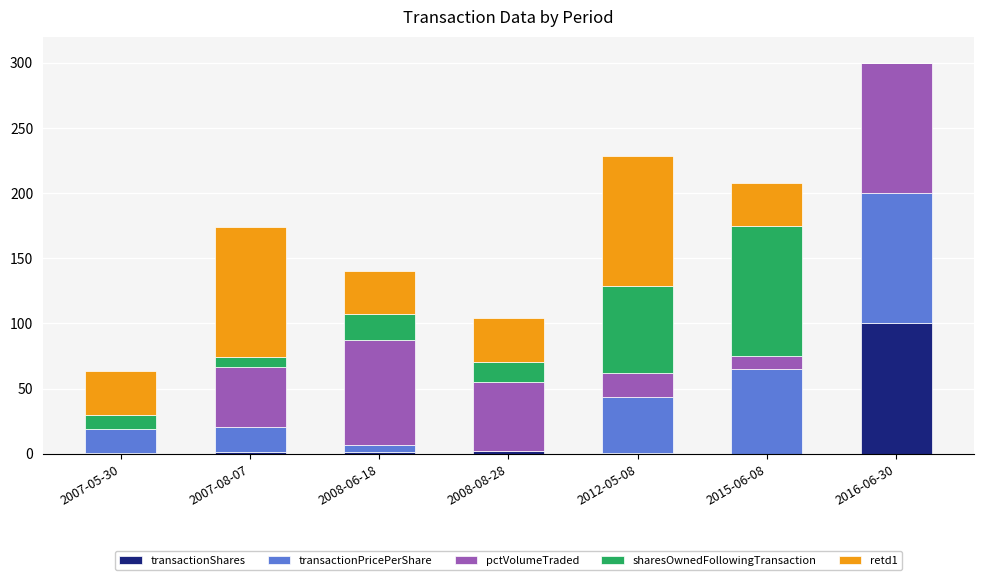

True or false: transactionShares has a value of 1.0 at 2012-05-08.

True